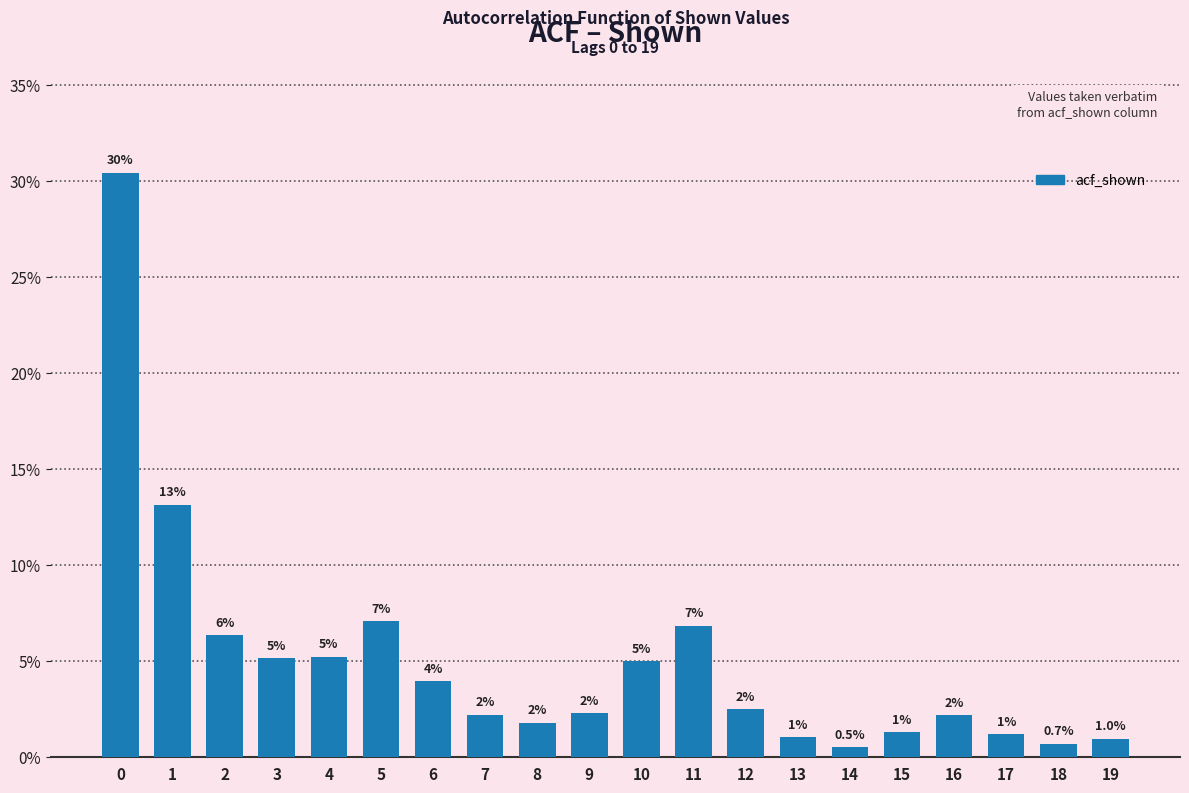

What is the approximate value at 18?

0.7